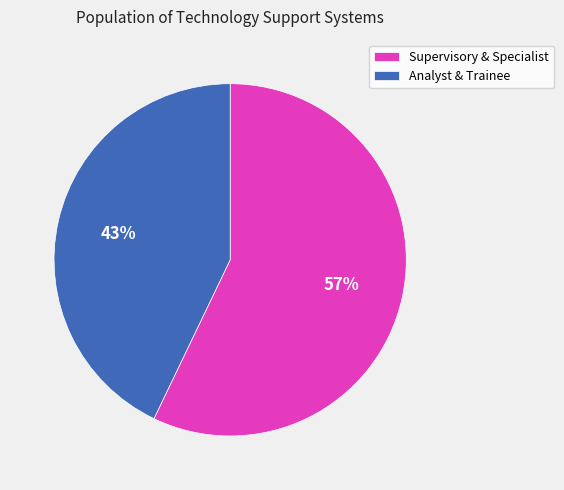

How many segments does this pie chart have?

2